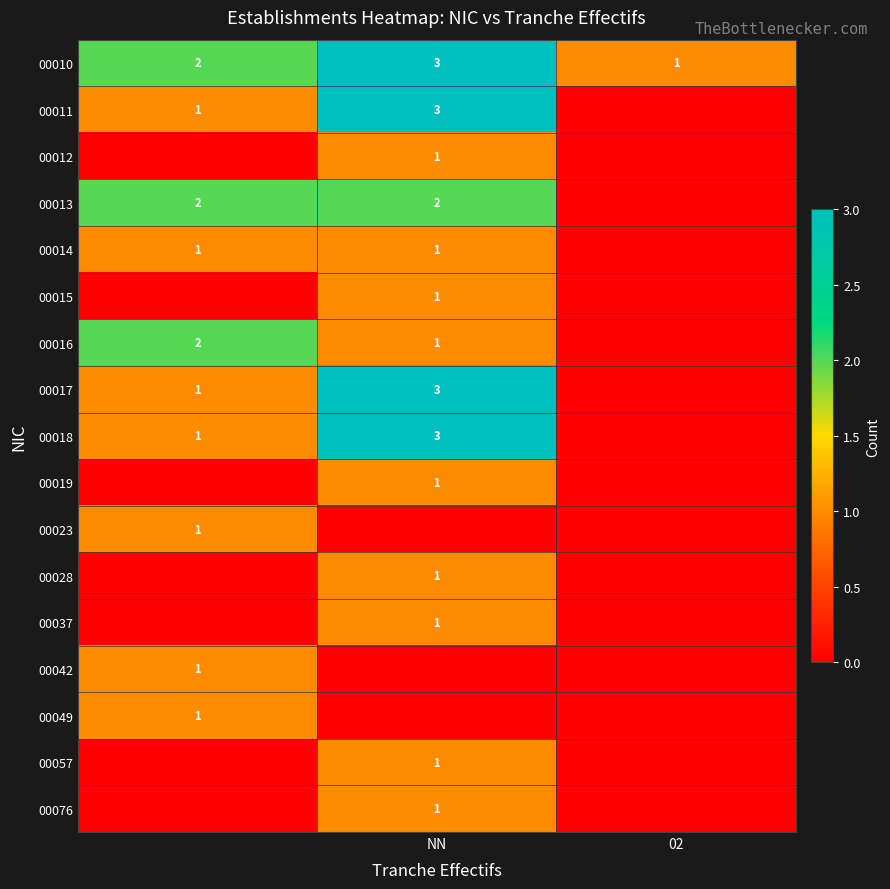

How many distinct data groups are displayed?

17